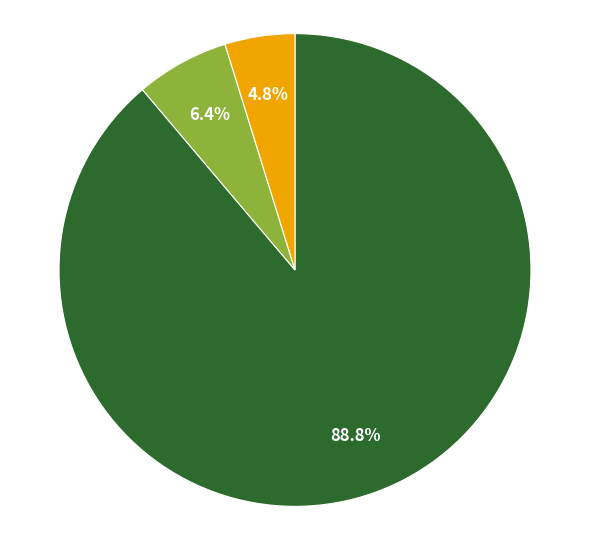

Does any single category account for the majority?

Yes